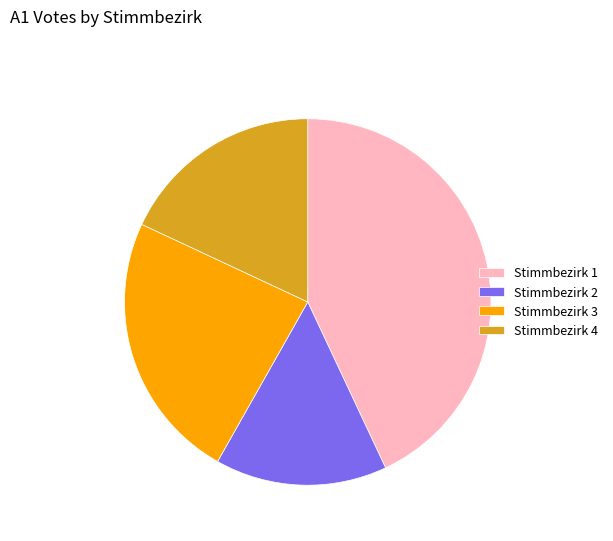

What is the ratio of the value at Stimmbezirk 1 to the value at Stimmbezirk 3?

1.8